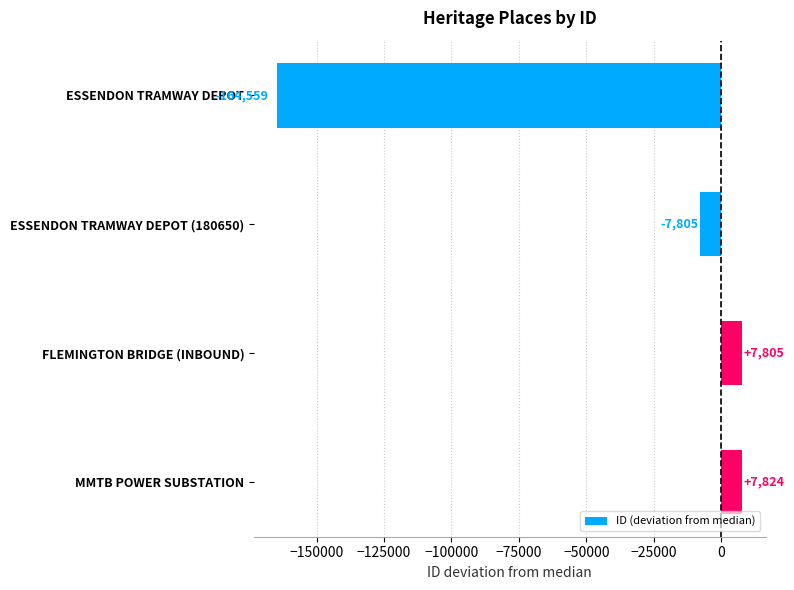

True or false: the data shows -164559 at ESSENDON TRAMWAY DEPOT.

True